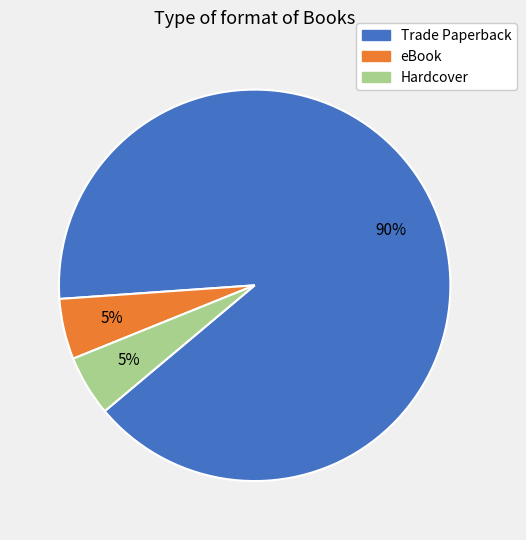

To the nearest percent, what is the combined percentage of Trade Paperback and eBook?

95%